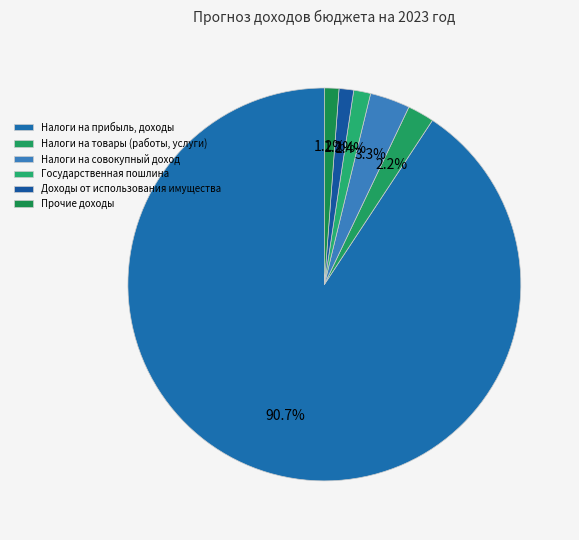

How many segments does this pie chart have?

6